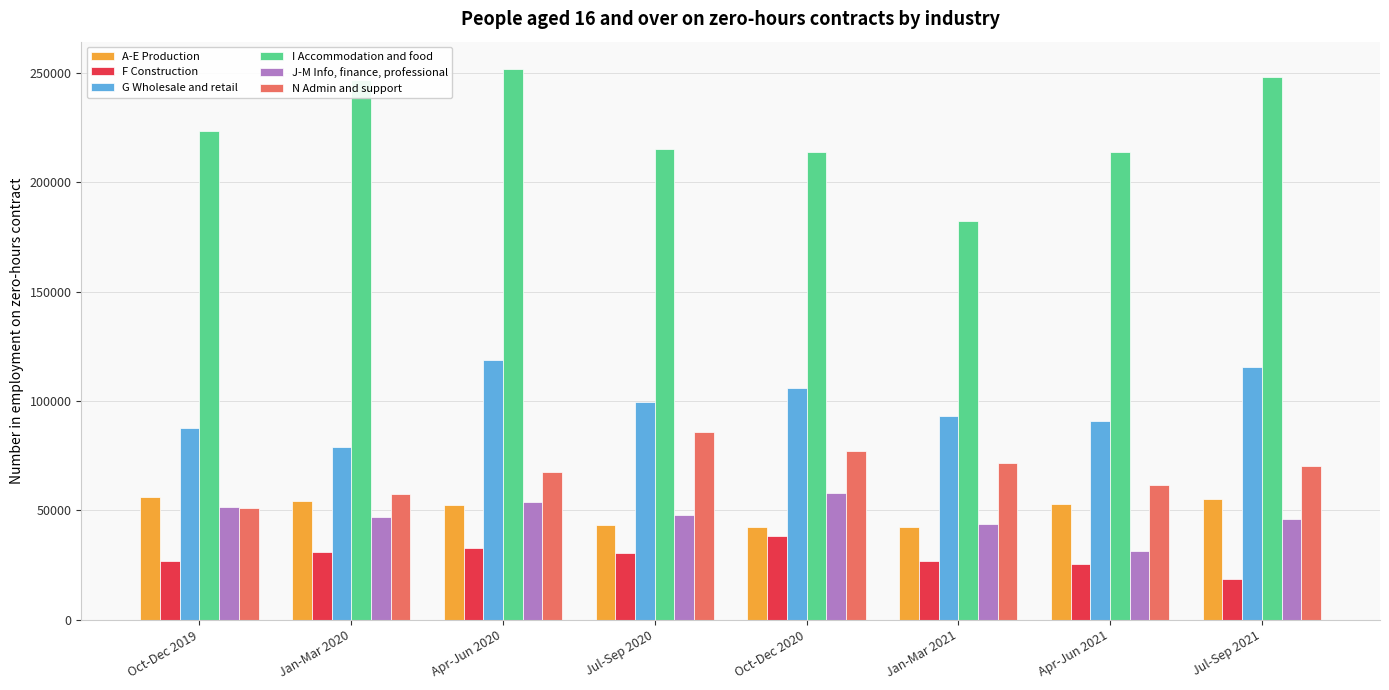

What is the total value across all series at Jan-Mar 2021?

460821.0